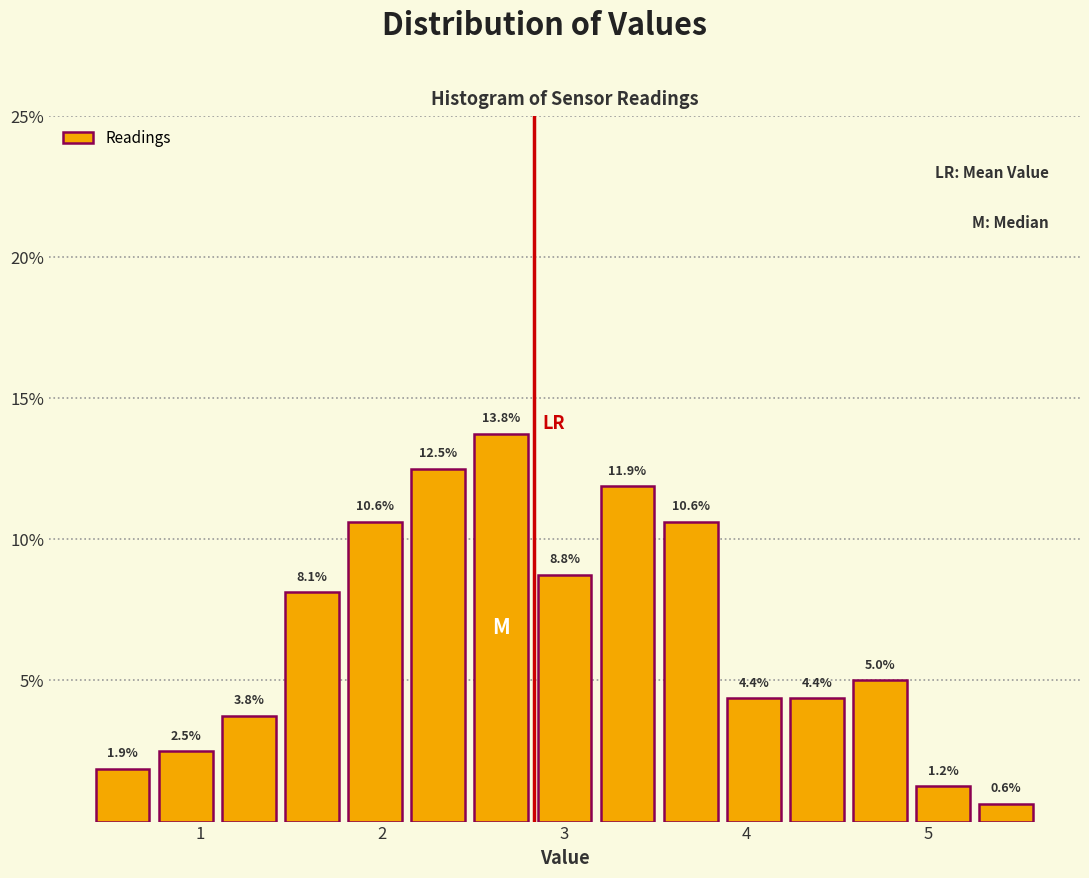

Around what value on the x-axis is the tallest bar? Give the approximate position of its centre, as read against the axis.

2.7